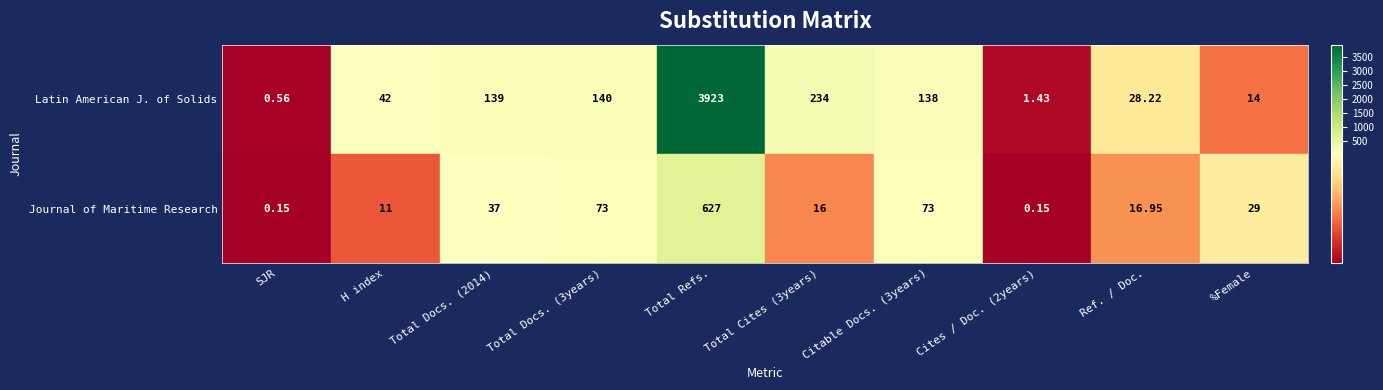

At which label does Latin American J. of Solids reach its minimum?

SJR